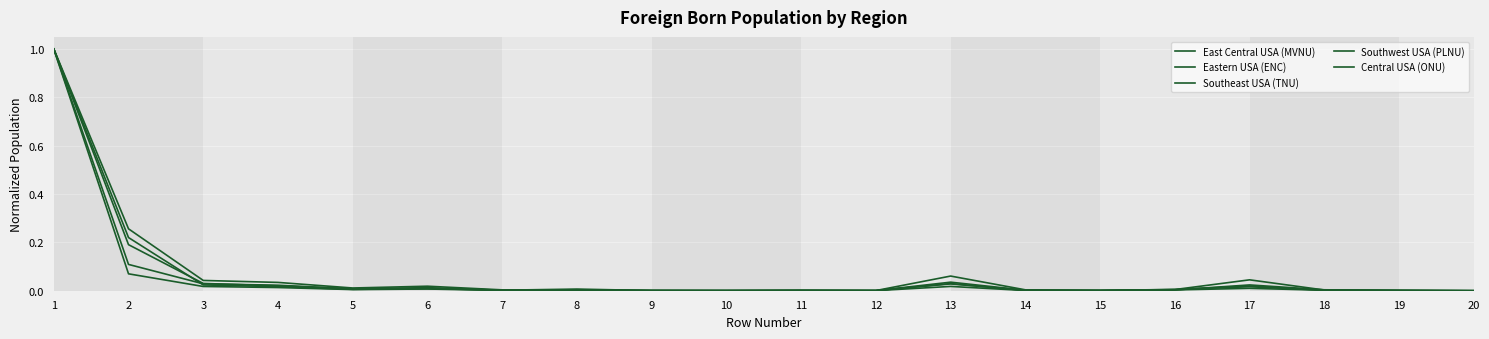

Reading left to right, list all the values displayed in this chart.

East Central USA (MVNU): 1=1.0	2=0.3	3=0.0	4=0.0	5=0.0	6=0.0	7=0.0	8=0.0	9=0.0	10=0.0	11=0.0	12=0.0	13=0.1	14=0.0	15=0.0	16=0.0	17=0.0	18=0.0	19=0.0	20=0.0
Eastern USA (ENC): 1=1.0	2=0.2	3=0.0	4=0.0	5=0.0	6=0.0	7=0.0	8=0.0	9=0.0	10=0.0	11=0.0	12=0.0	13=0.0	14=0.0	15=0.0	16=0.0	17=0.0	18=0.0	19=0.0	20=0.0
Southeast USA (TNU): 1=1.0	2=0.1	3=0.0	4=0.0	5=0.0	6=0.0	7=0.0	8=0.0	9=0.0	10=0.0	11=0.0	12=0.0	13=0.0	14=0.0	15=0.0	16=0.0	17=0.0	18=0.0	19=0.0	20=0.0
Southwest USA (PLNU): 1=1.0	2=0.1	3=0.0	4=0.0	5=0.0	6=0.0	7=0.0	8=0.0	9=0.0	10=0.0	11=0.0	12=0.0	13=0.0	14=0.0	15=0.0	16=0.0	17=0.0	18=0.0	19=0.0	20=0.0
Central USA (ONU): 1=1.0	2=0.2	3=0.0	4=0.0	5=0.0	6=0.0	7=0.0	8=0.0	9=0.0	10=0.0	11=0.0	12=0.0	13=0.0	14=0.0	15=0.0	16=0.0	17=0.0	18=0.0	19=0.0	20=0.0